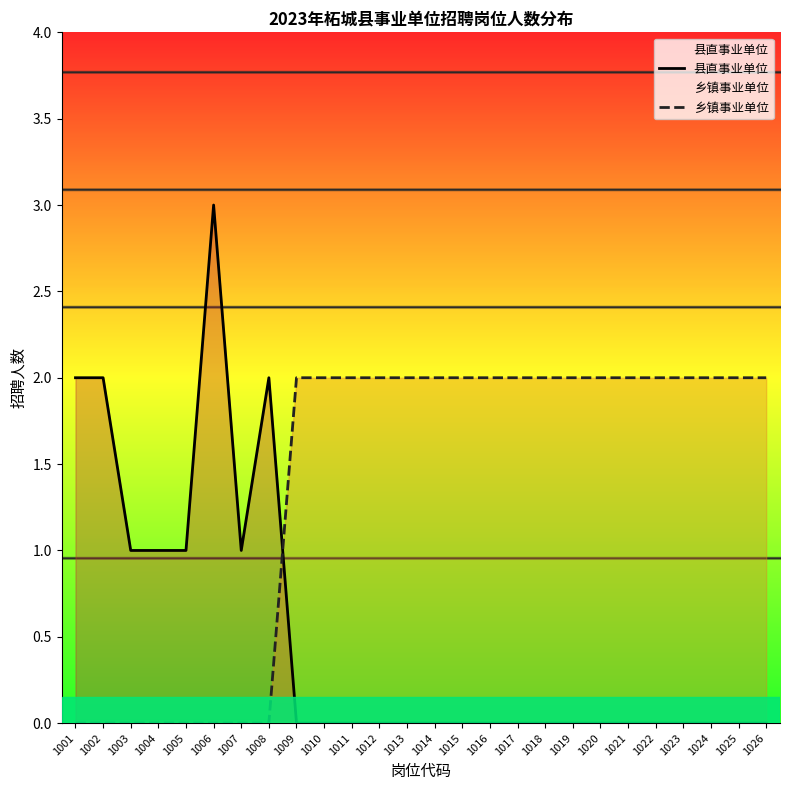

At 1007, list the series in order from largest to smallest.

县直事业单位, 乡镇事业单位